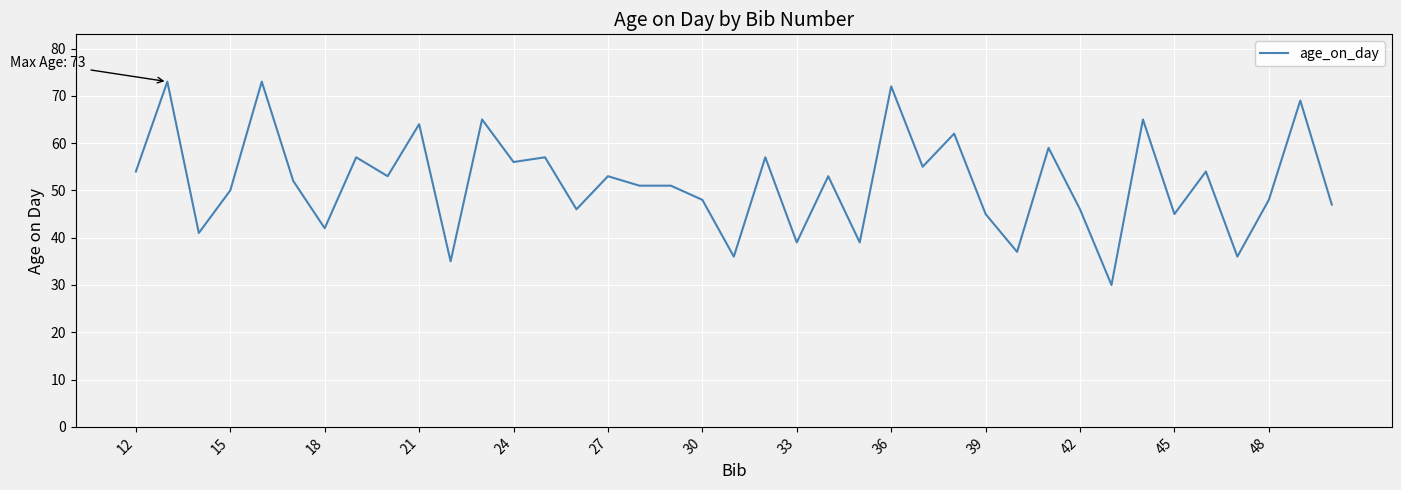

What is the minimum value shown in the chart?

30